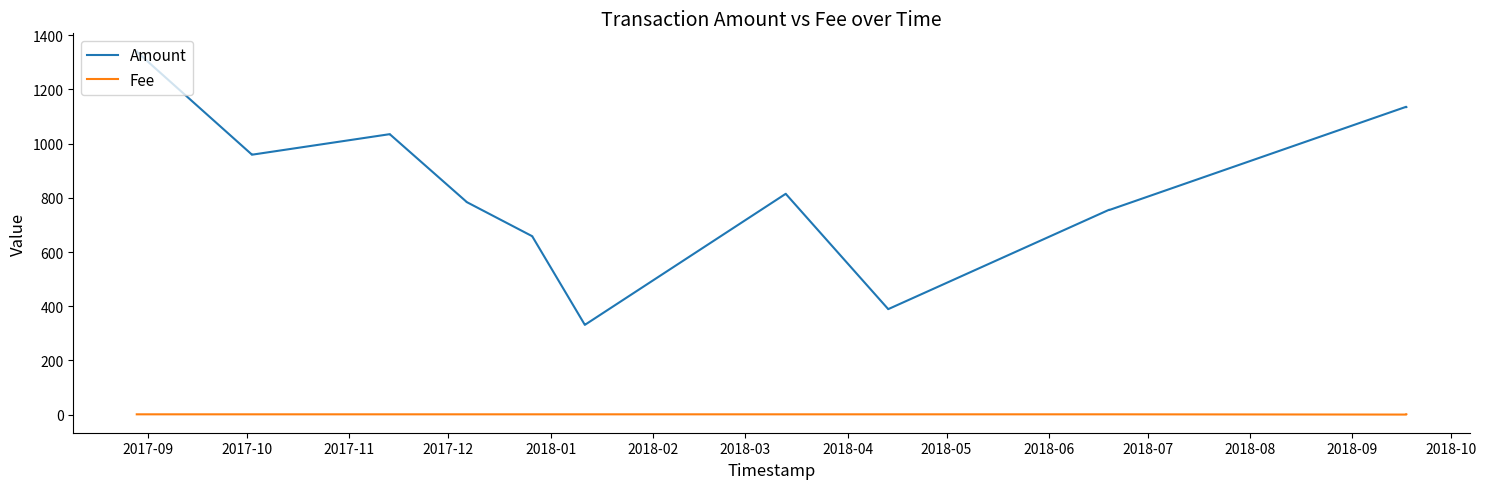

Which series has the largest range (max minus min)?

Amount